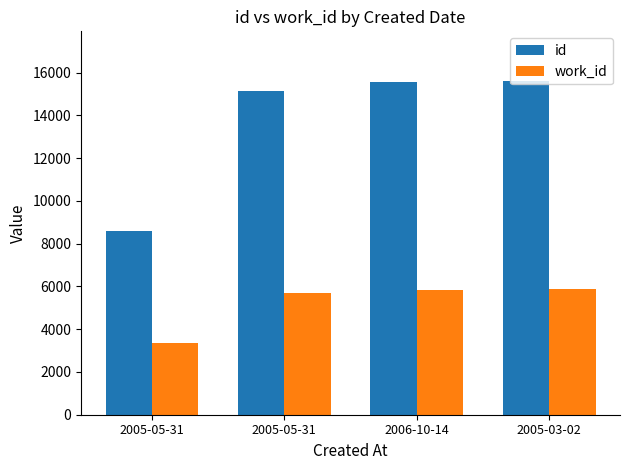

What is the greatest value displayed?

15587